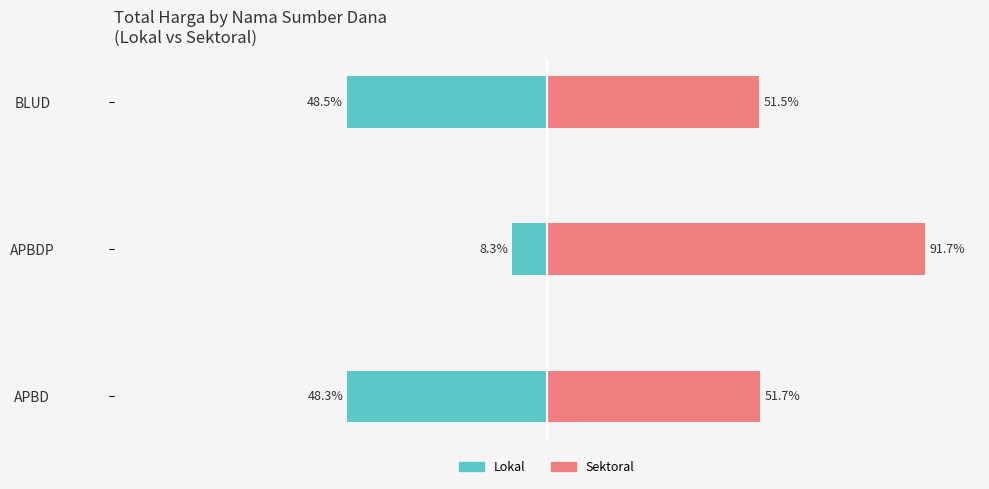

Rank the series by their average value, from highest to lowest.

Sektoral, Lokal